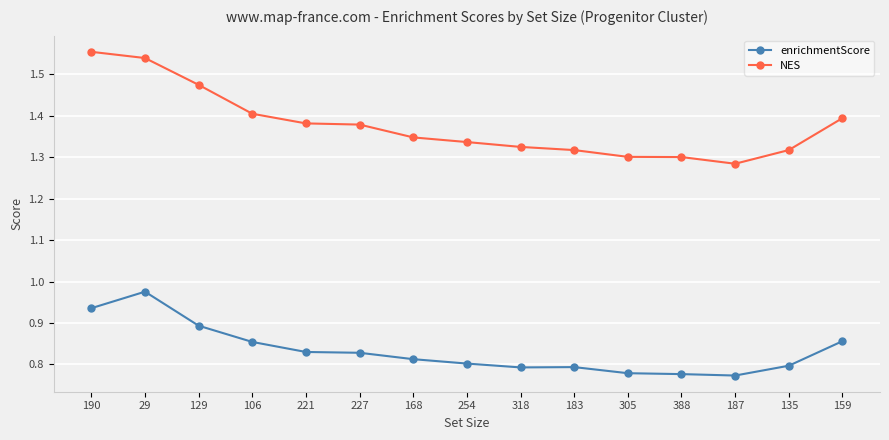

Which category has the lowest value in the NES series?

187